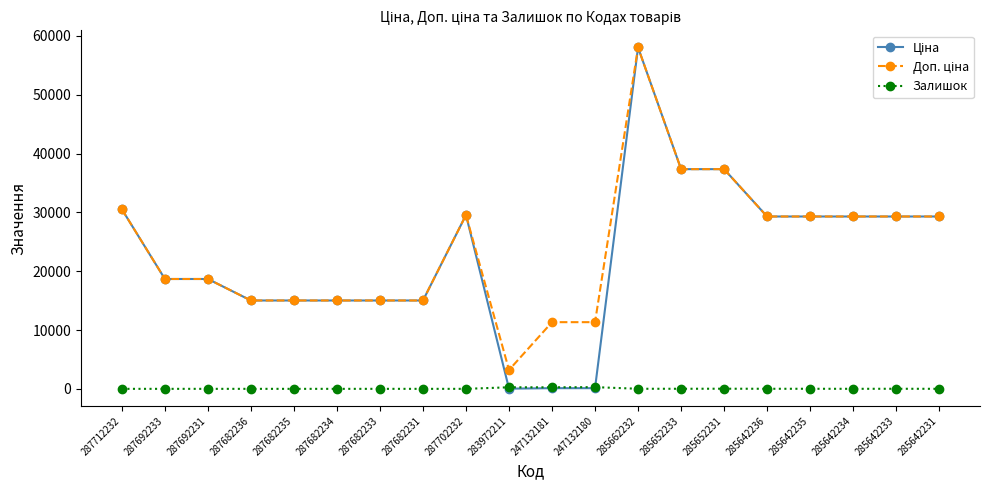

In Залишок, how many points are higher than both neighbors (excluding endpoints)?

4